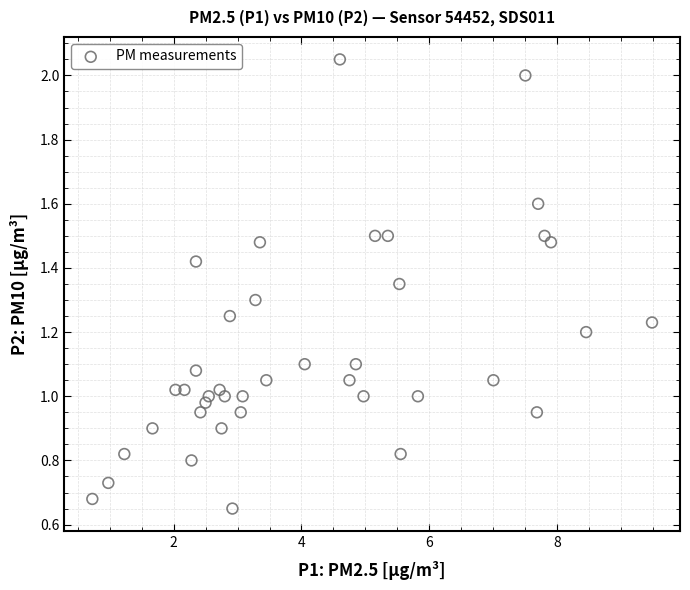

What is the range of X values (max minus min)?

8.8